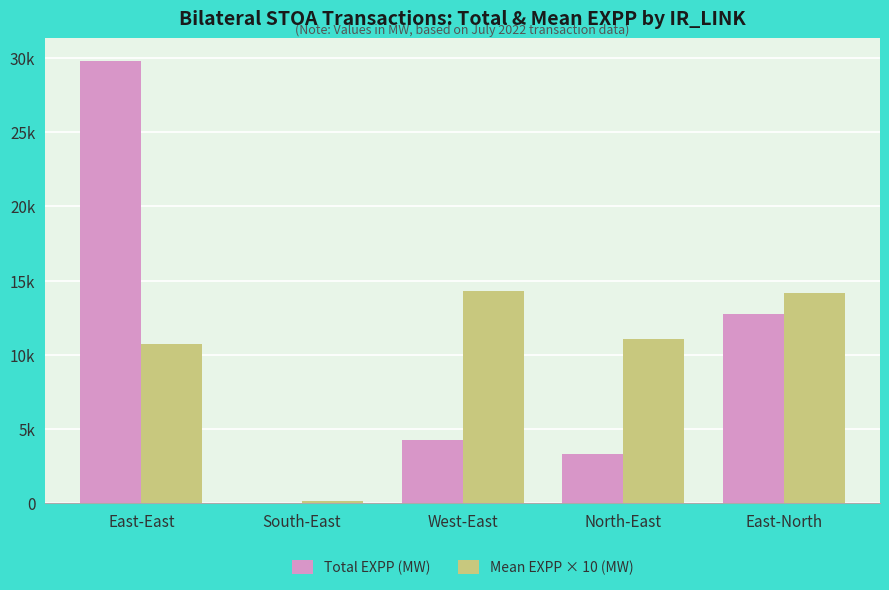

Are the bars horizontal?

No